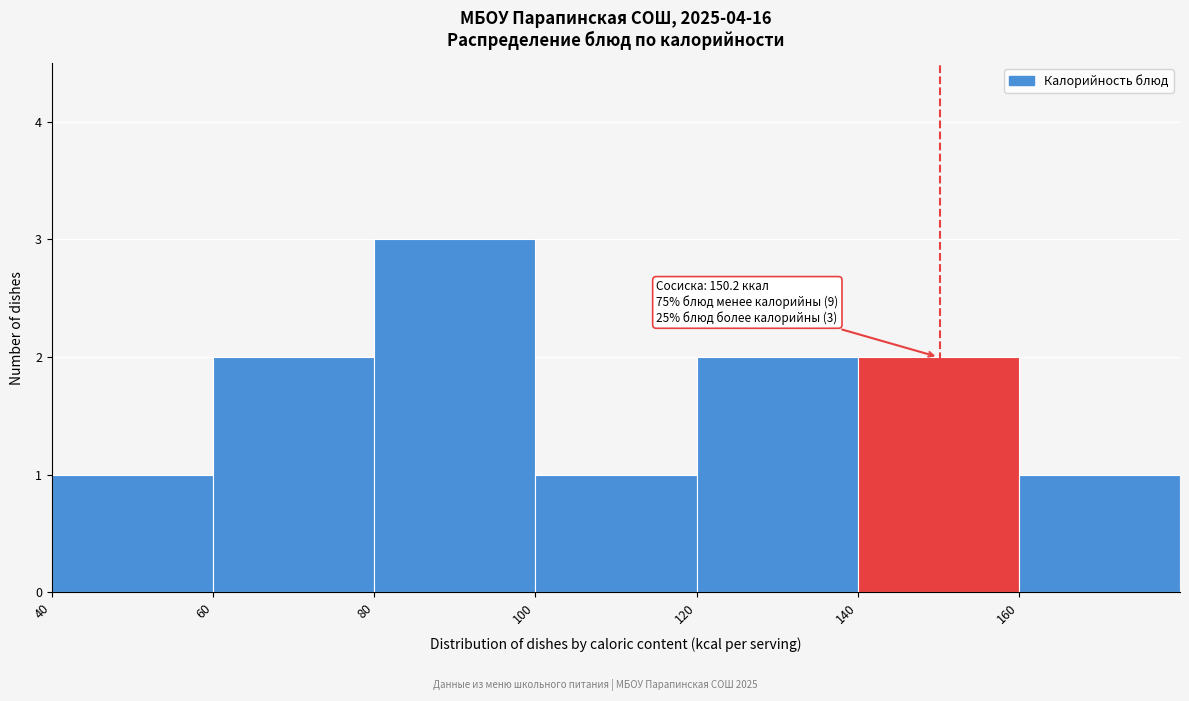

Over which range of the x-axis is the bar tallest?

80 to 100